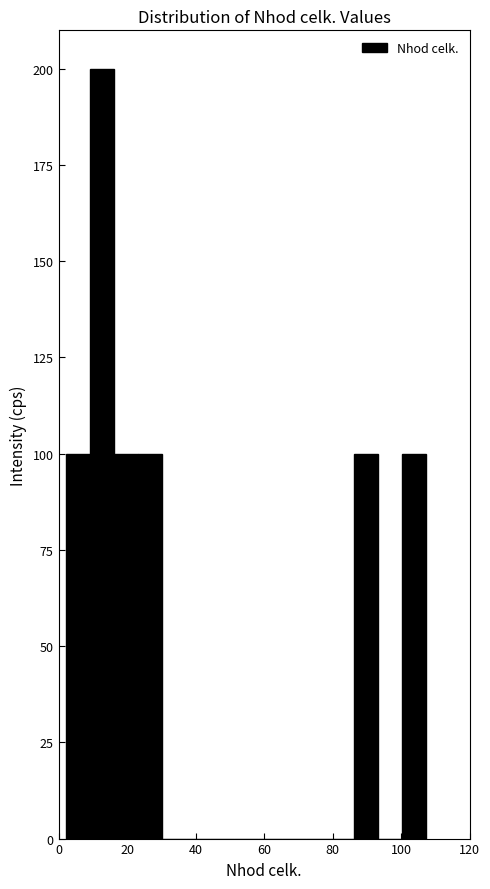

Around what value on the x-axis is the tallest bar? Give the approximate position of its centre, as read against the axis.

12